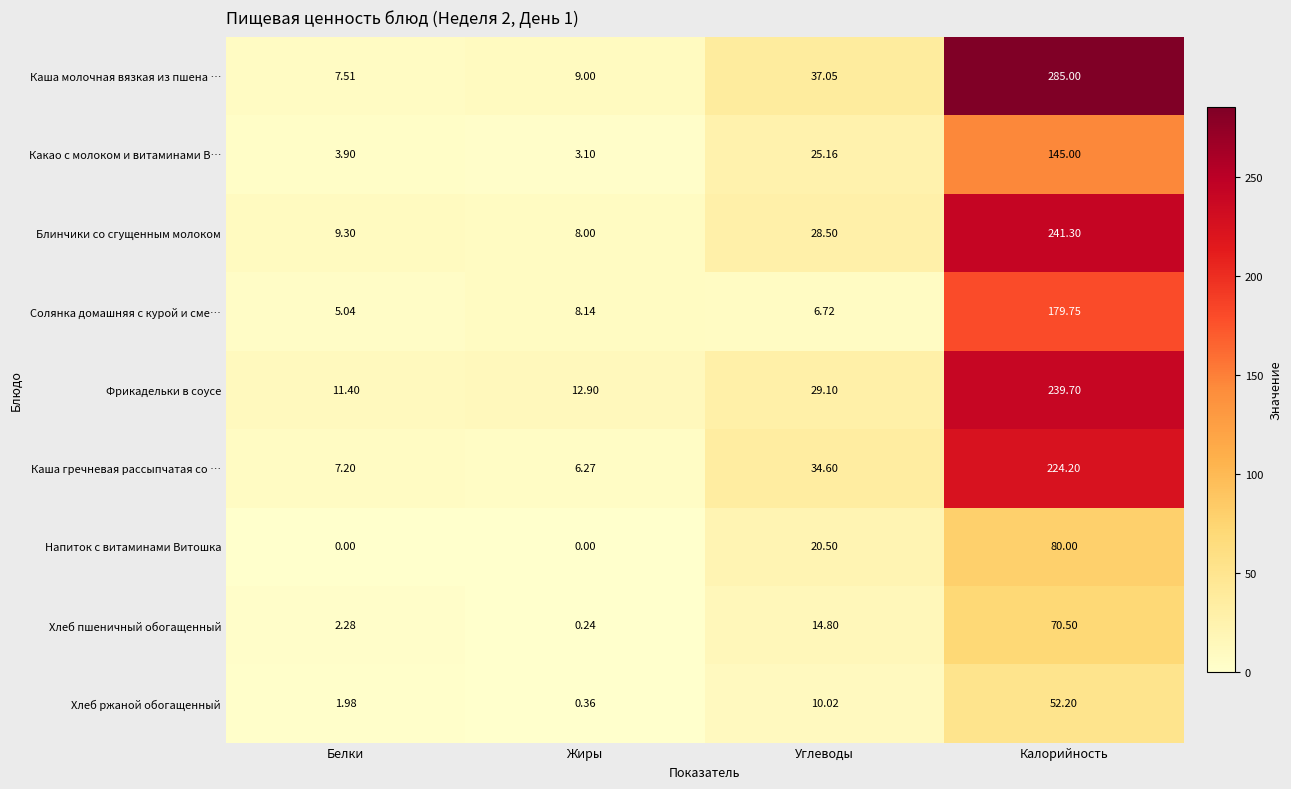

At which category does the chart reach its peak across all series?

Калорийность